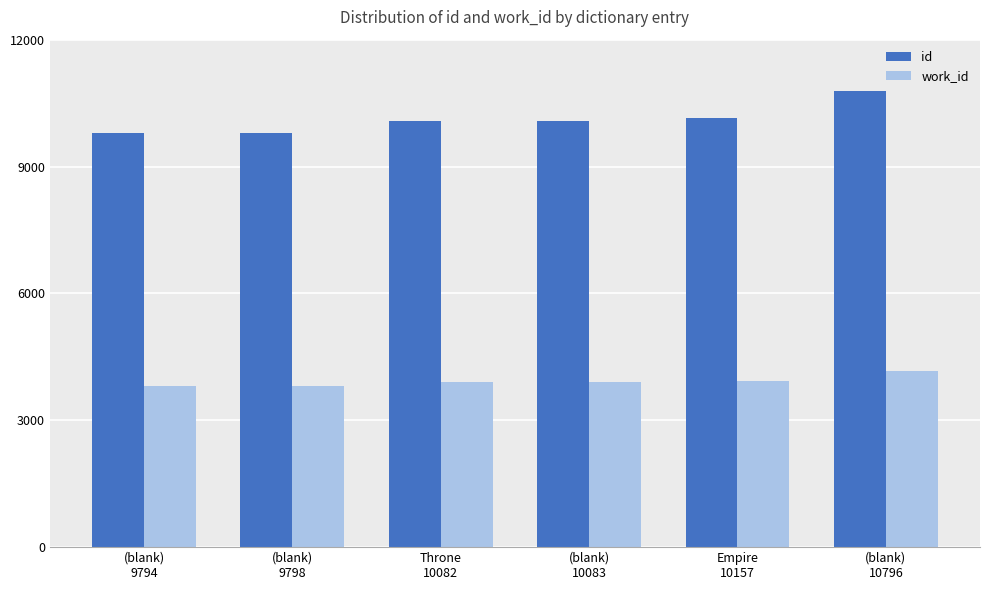

What is the sum of the work_id values at (blank)
9798 and Throne
10082?

7702